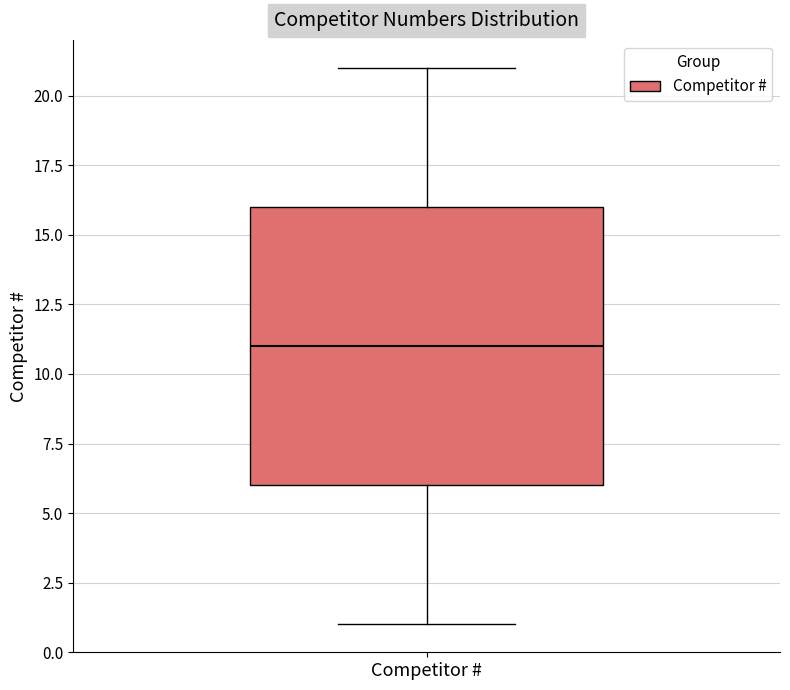

Transcribe this box plot: give where the median line is, the range the box spans, and where the two whiskers end, as read against the y-axis. The values are not printed on the chart, so give them approximately, as read against the axis.

median 11, box 6 to 16, whiskers 1 to 21